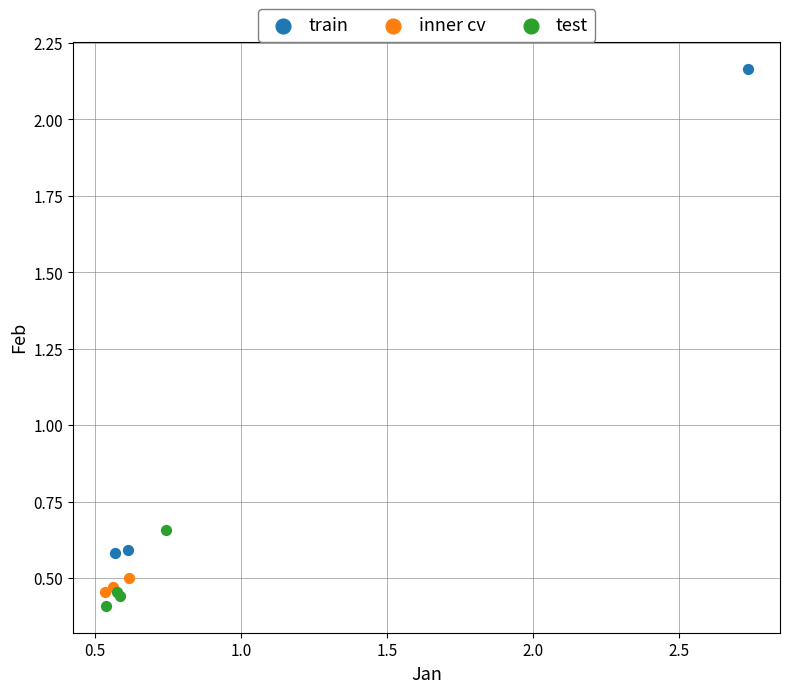

Which series has the widest spread of Y values?

train